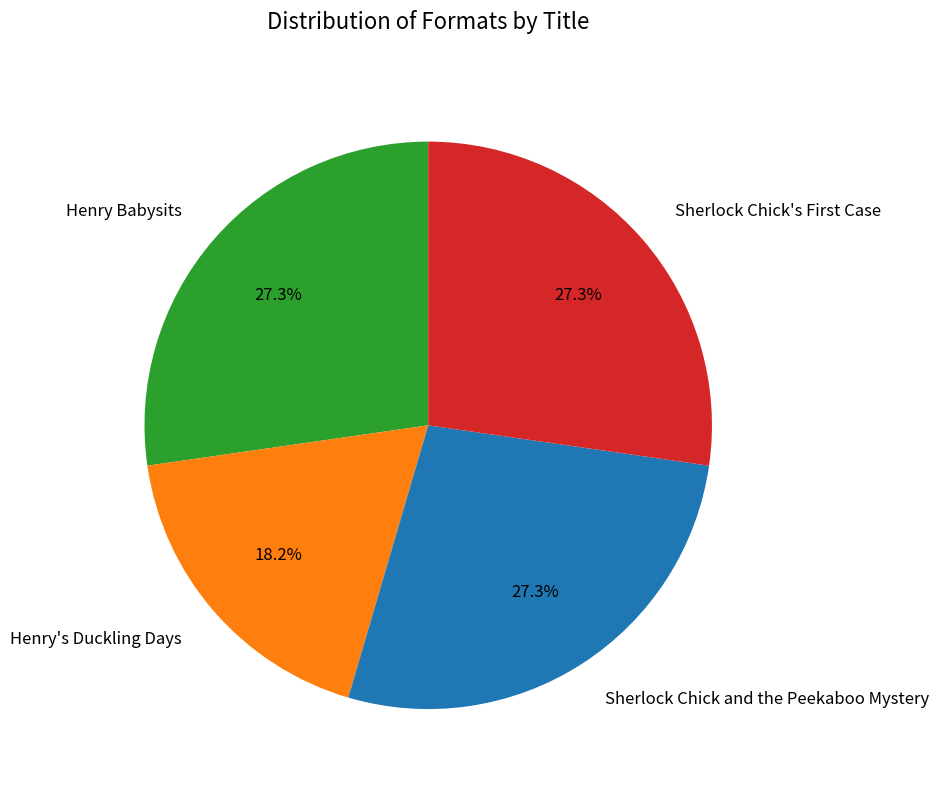

Which category has the smallest portion of the pie?

Henry's Duckling Days